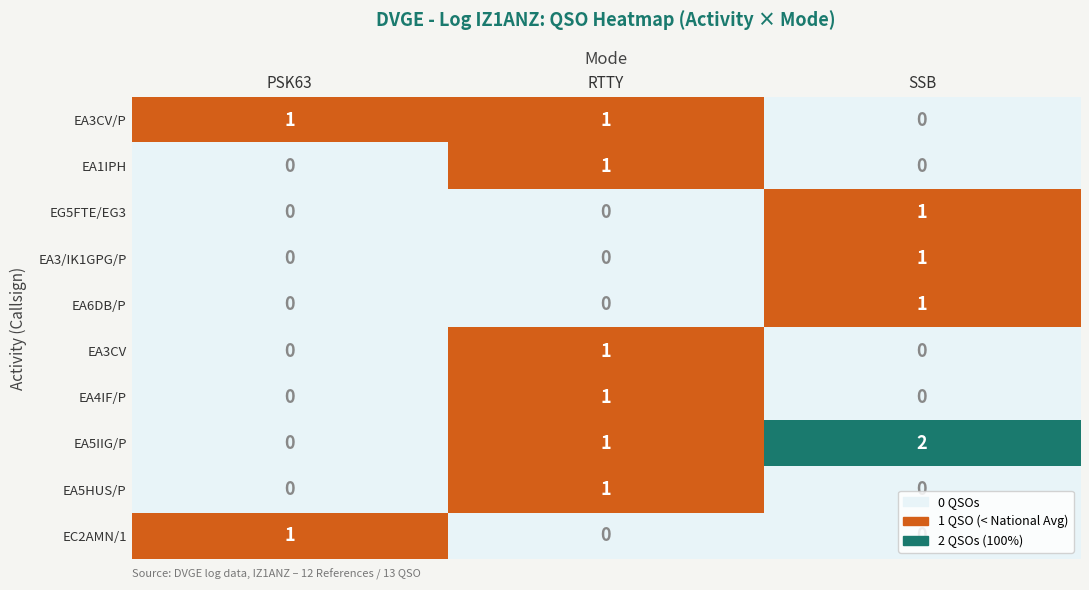

How many EC2AMN/1 values are between 0 and 1?

3